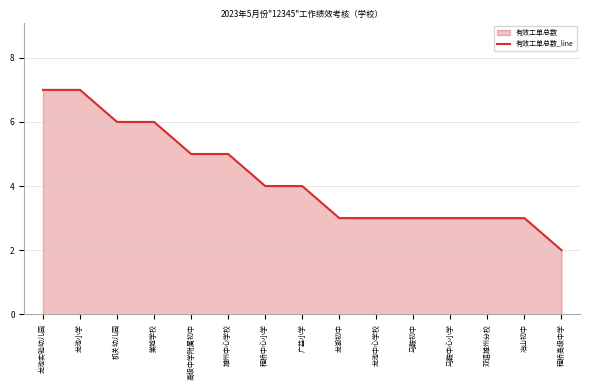

What is the ratio of the value at 马鞍初中 to the value at 龙池中心学校?

1.0